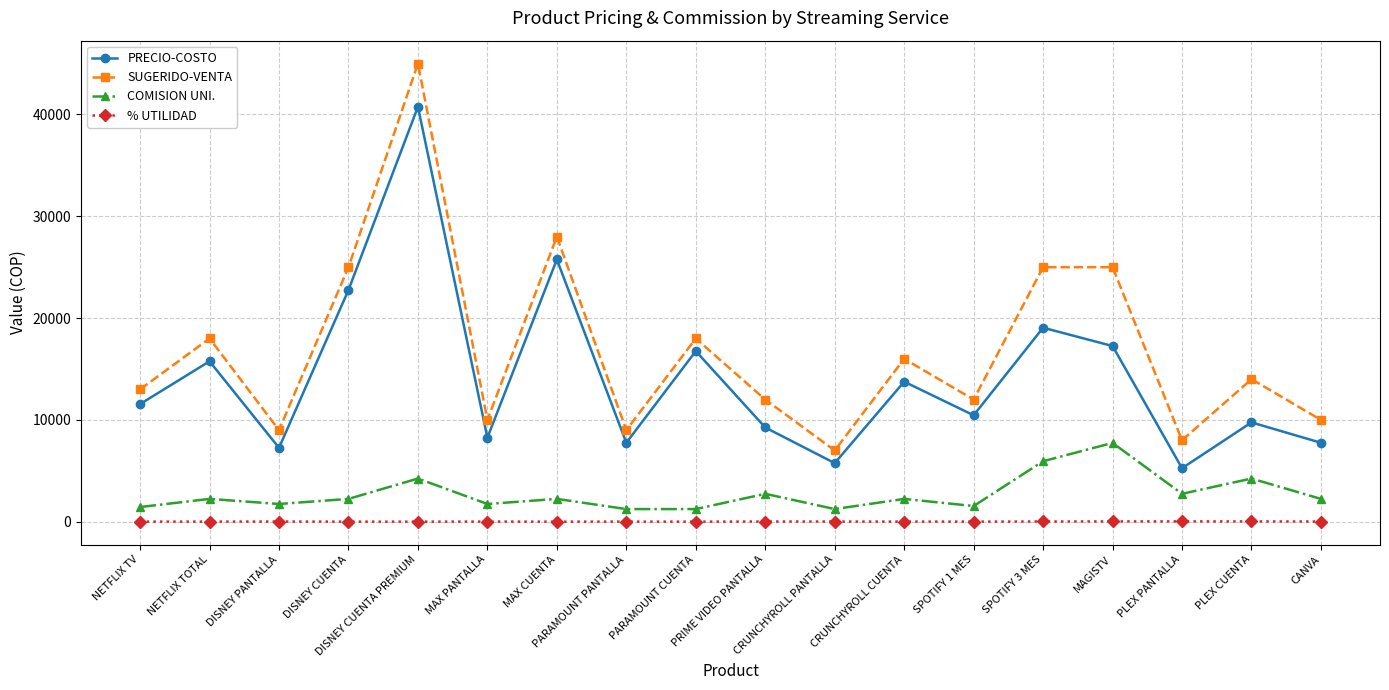

True or false: PRECIO-COSTO and % UTILIDAD cross at least once.

False